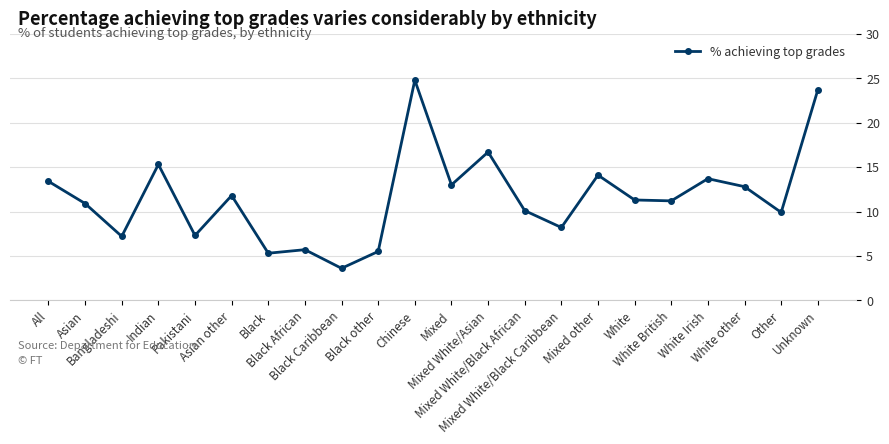

What is the maximum value shown in the chart?

24.8